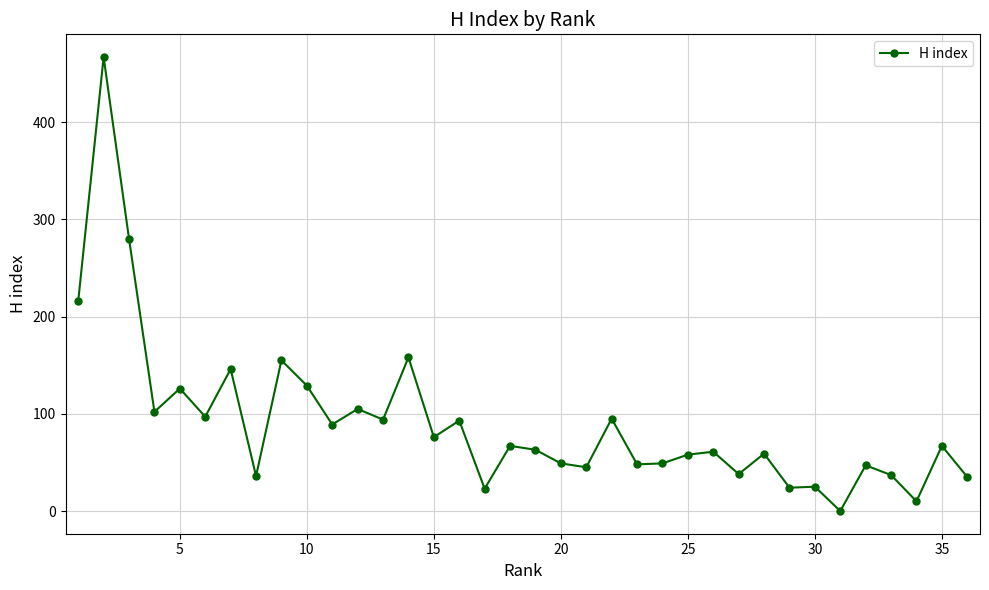

How many categories are shown in the chart?

36